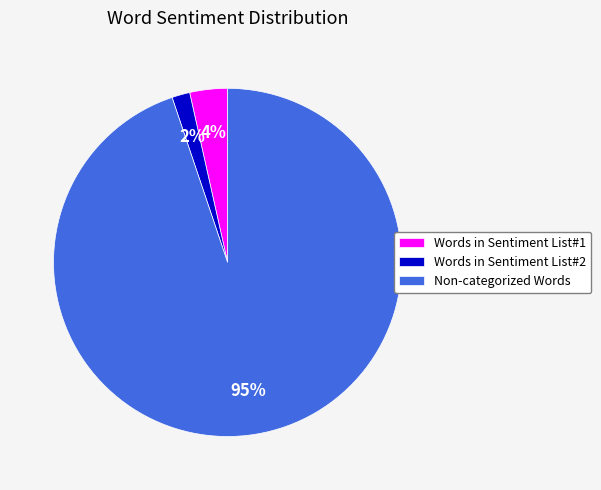

Combined, do Words in Sentiment List#2 and Words in Sentiment List#1 account for over 50%?

No